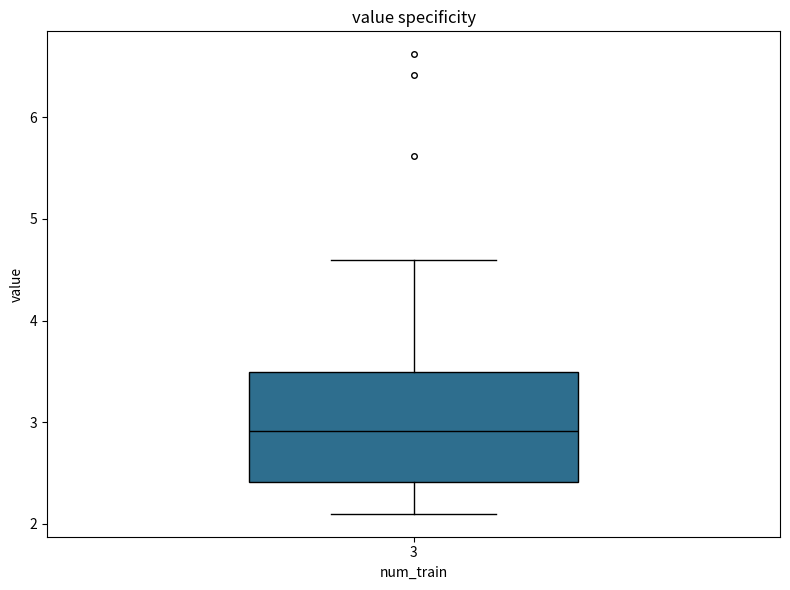

Read this box plot against the y-axis: the position of the median line, the range covered by the box, and the ends of both whiskers. The values are not printed on the chart, so give them approximately, as read against the axis.

median 2.9, box 2.4 to 3.5, whiskers 2.1 to 4.6